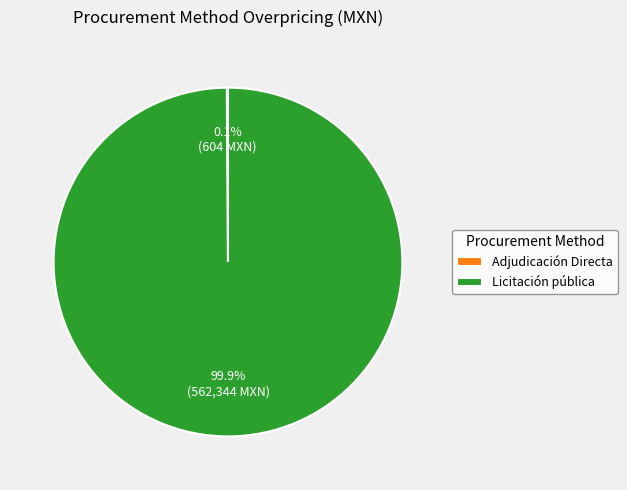

How much of the chart is everything except Licitación pública?

0.1%